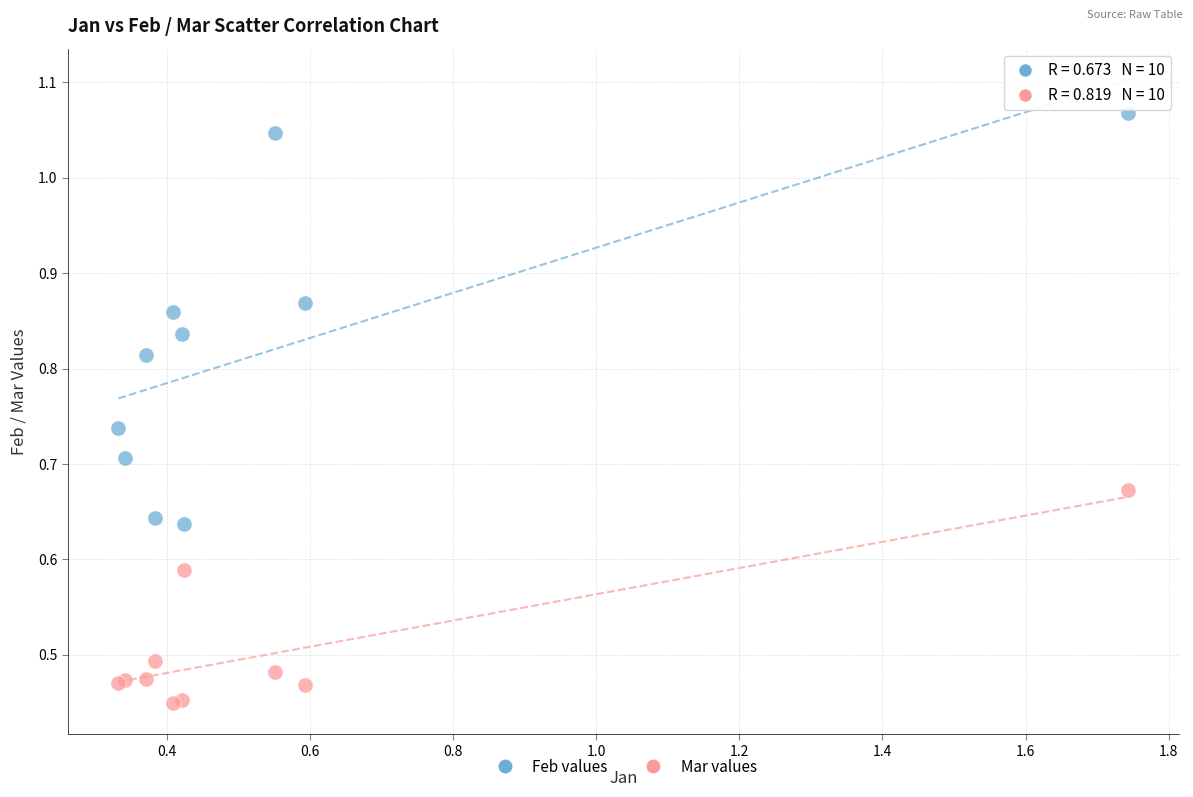

Which series reaches the maximum Y coordinate?

Feb values